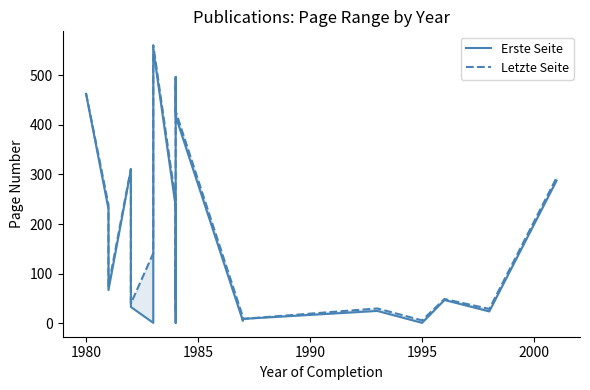

What is the difference between the second highest and minimum values in the Letzte Seite series?

490